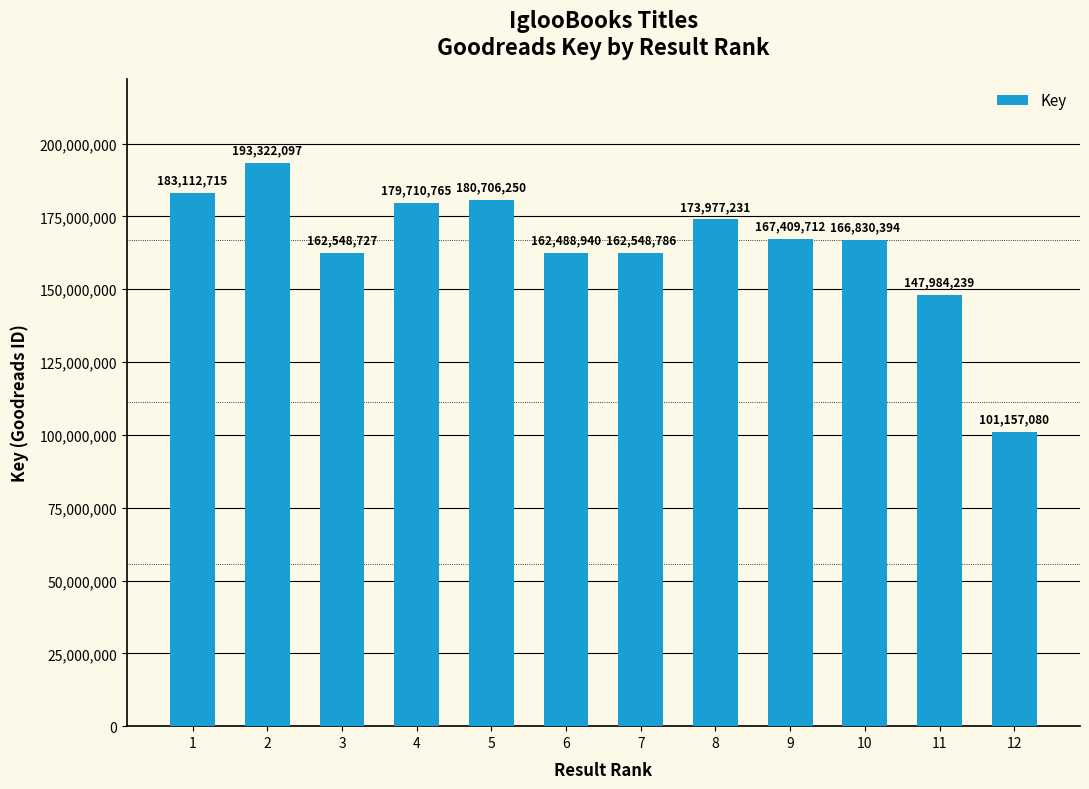

Reading left to right, transcribe all the data shown in this chart.

183112715	193322097	162548727	179710765	180706250	162488940	162548786	173977231	167409712	166830394	147984239	101157080